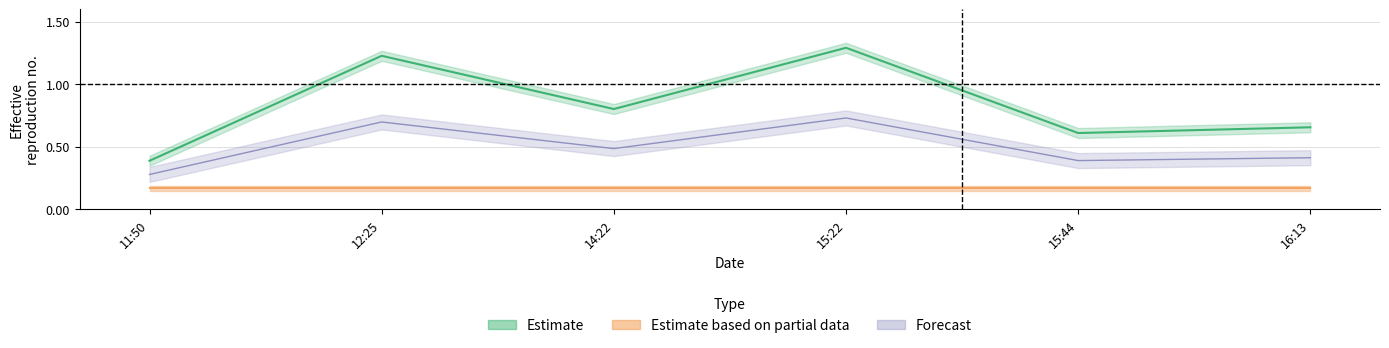

Is it true that the value at 15:44 is 0.6?

True